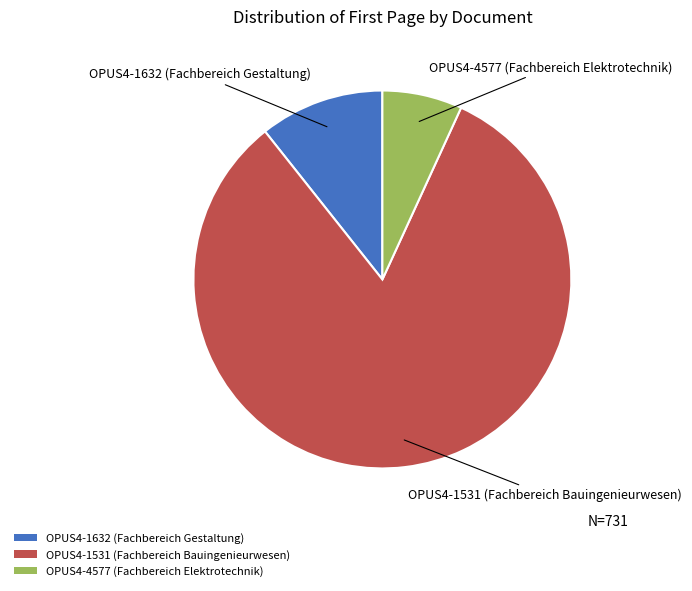

Rank the categories by value from lowest to highest.

OPUS4-4577 (Fachbereich Elektrotechnik), OPUS4-1632 (Fachbereich Gestaltung), OPUS4-1531 (Fachbereich Bauingenieurwesen)